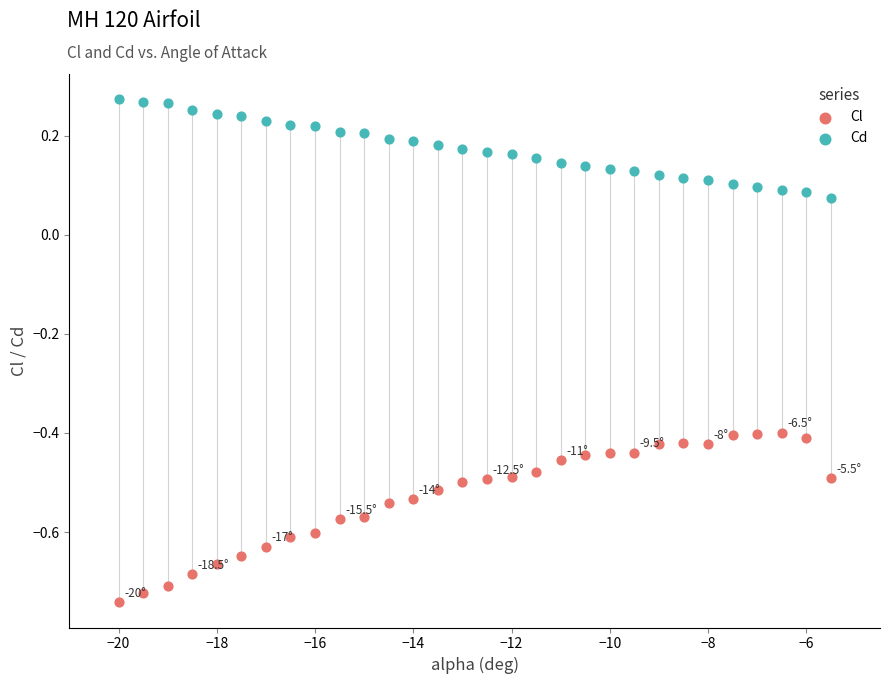

Which series contains the highest Y value?

Cd